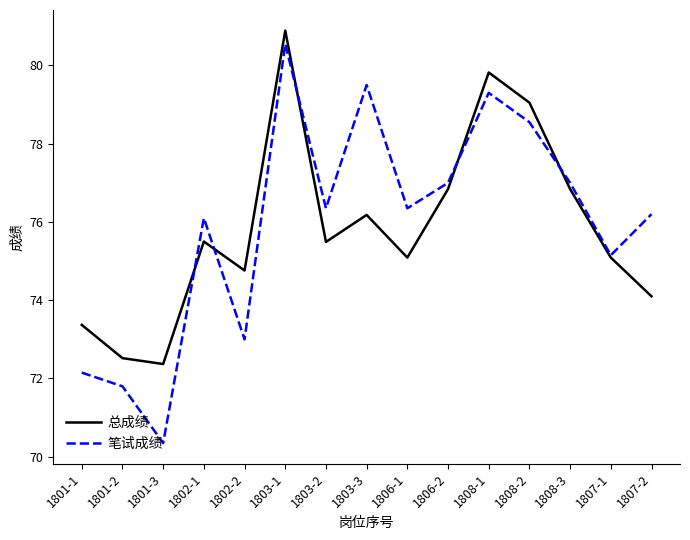

At 1808-1, list the series in order from largest to smallest.

总成绩, 笔试成绩